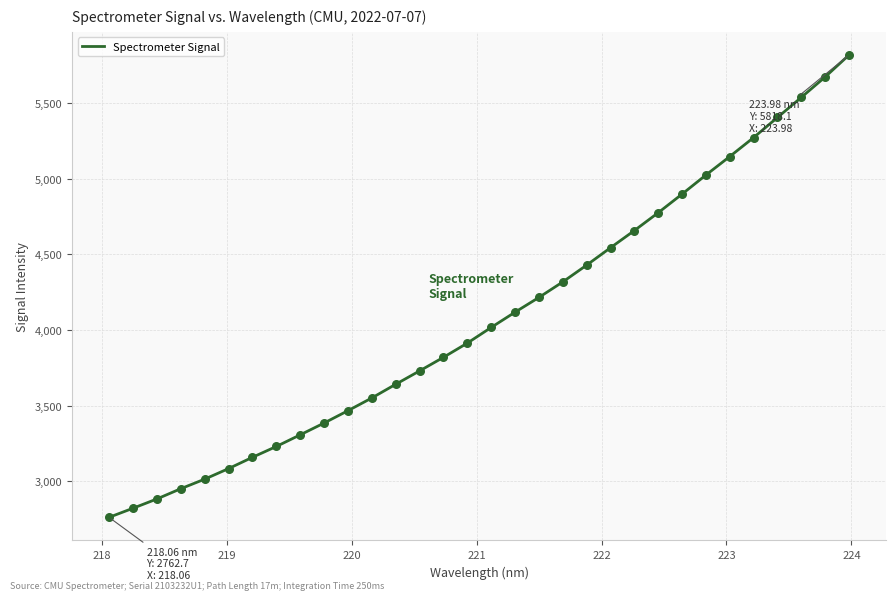

What is the maximum value shown in the chart?

5818.1